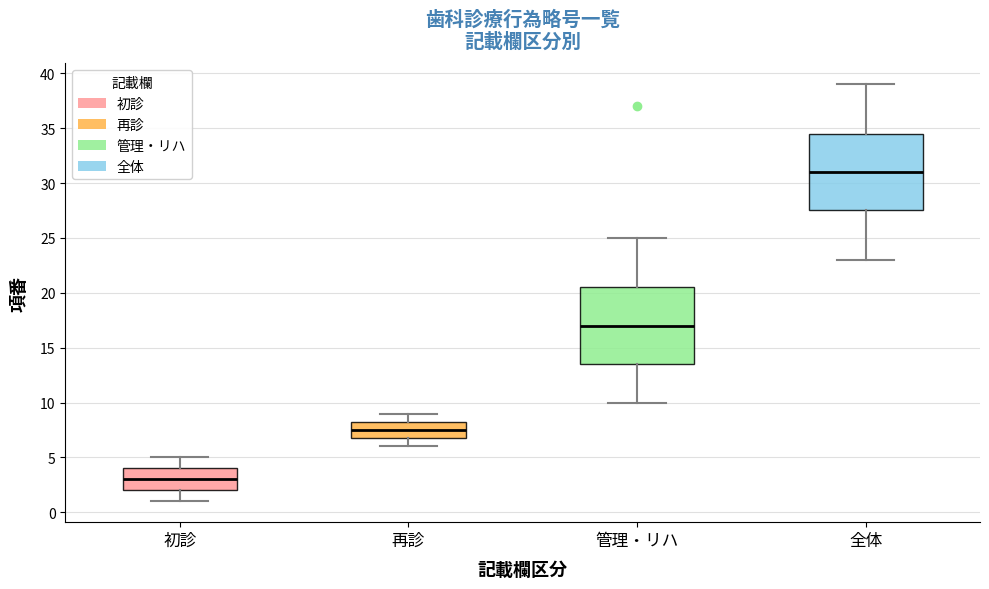

Where is the upper edge of the box for 初診 on the y-axis? The values are not printed on the chart, so give them approximately, as read against the axis.

4.0